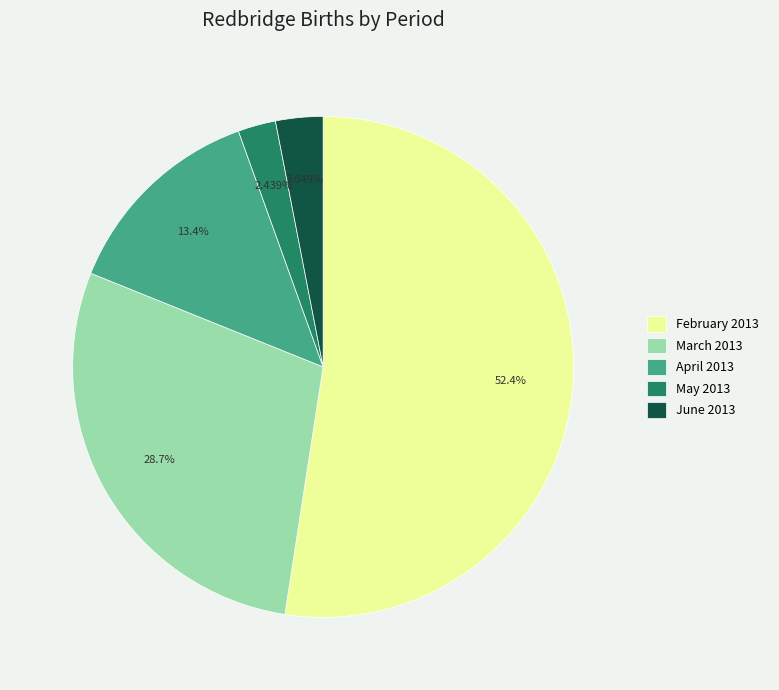

To the nearest percent, what is the difference between the May 2013 and June 2013 slice percentages?

1%